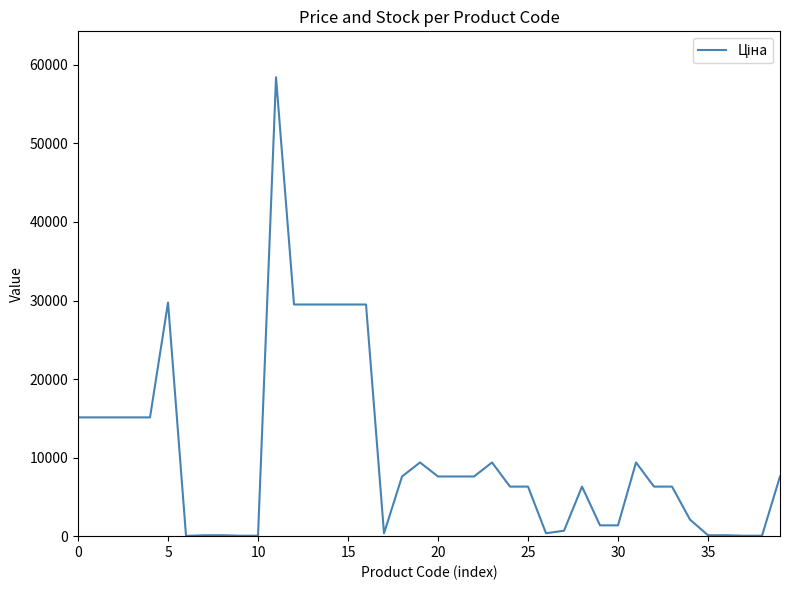

What is the maximum value shown in the chart?

58426.5